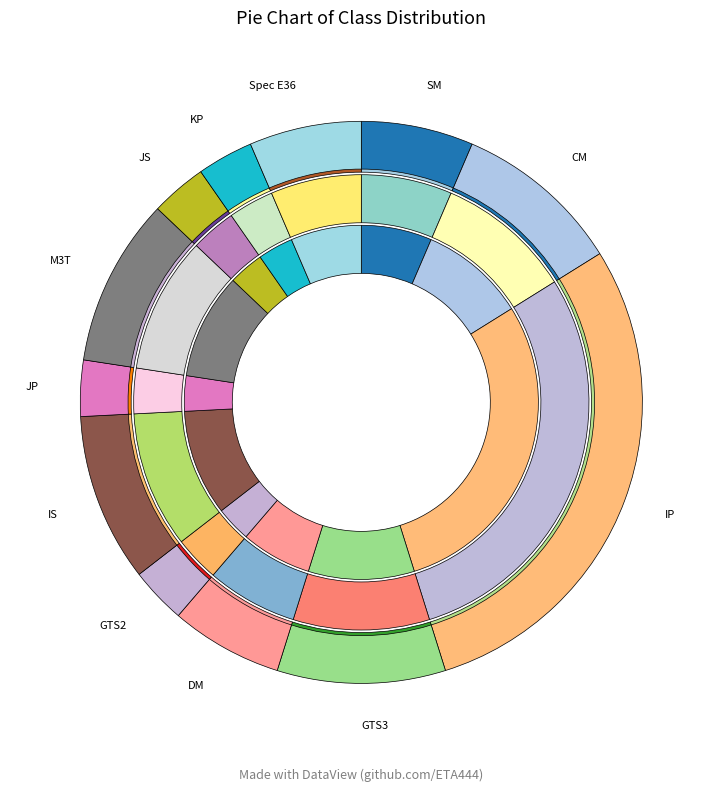

To the nearest percent, what is the difference between the largest and smallest slice percentages?

26%